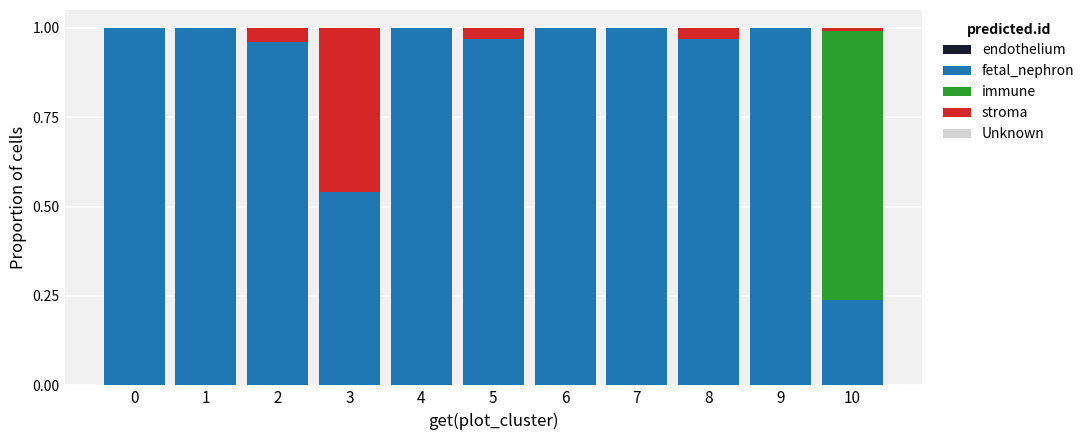

What is the sum of all fetal_nephron values?

9.7